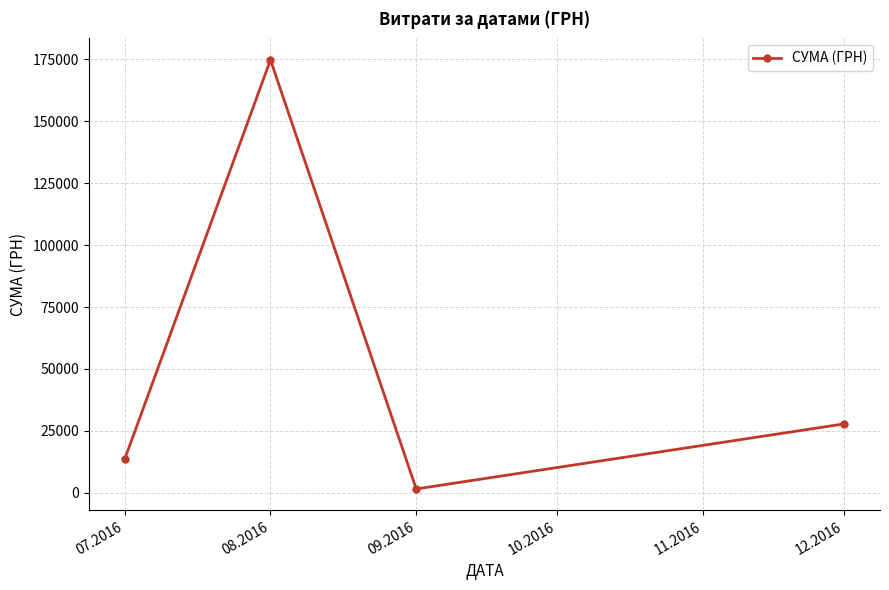

What is the maximum value shown in the chart?

174723.9